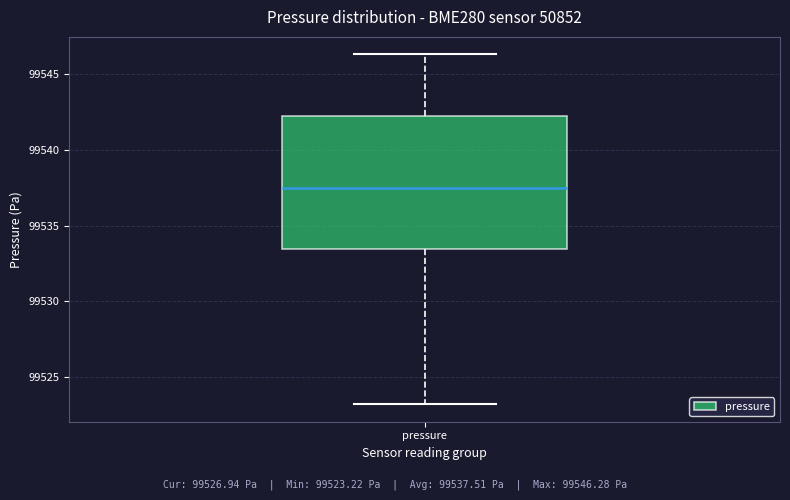

Transcribe this box plot: give where the median line is, the range the box spans, and where the two whiskers end, as read against the y-axis. The values are not printed on the chart, so give them approximately, as read against the axis.

median 99537.5, box 99533.5 to 99542.0, whiskers 99523.0 to 99546.5